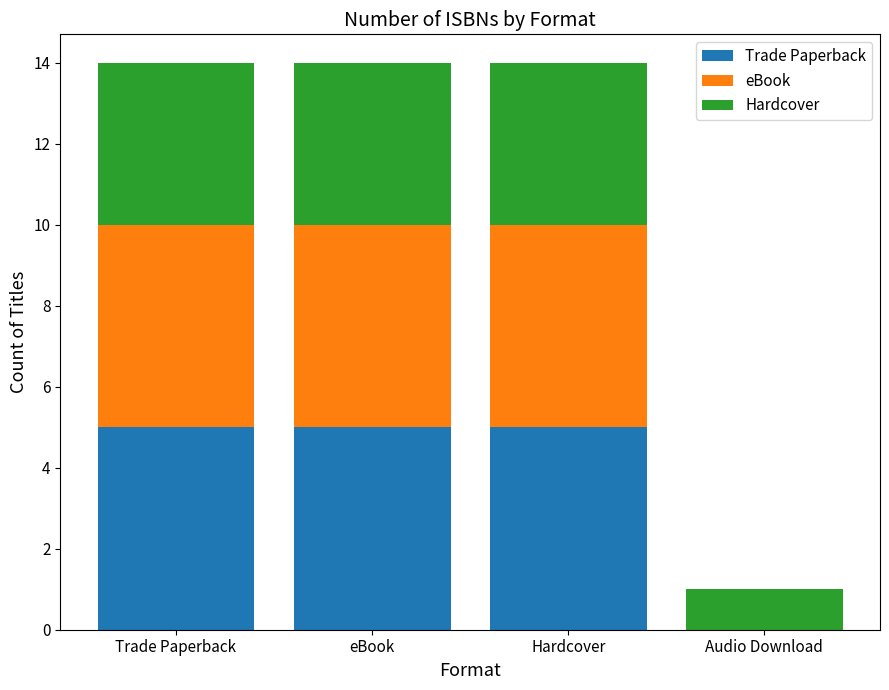

What is the average value of the Trade Paperback series?

4